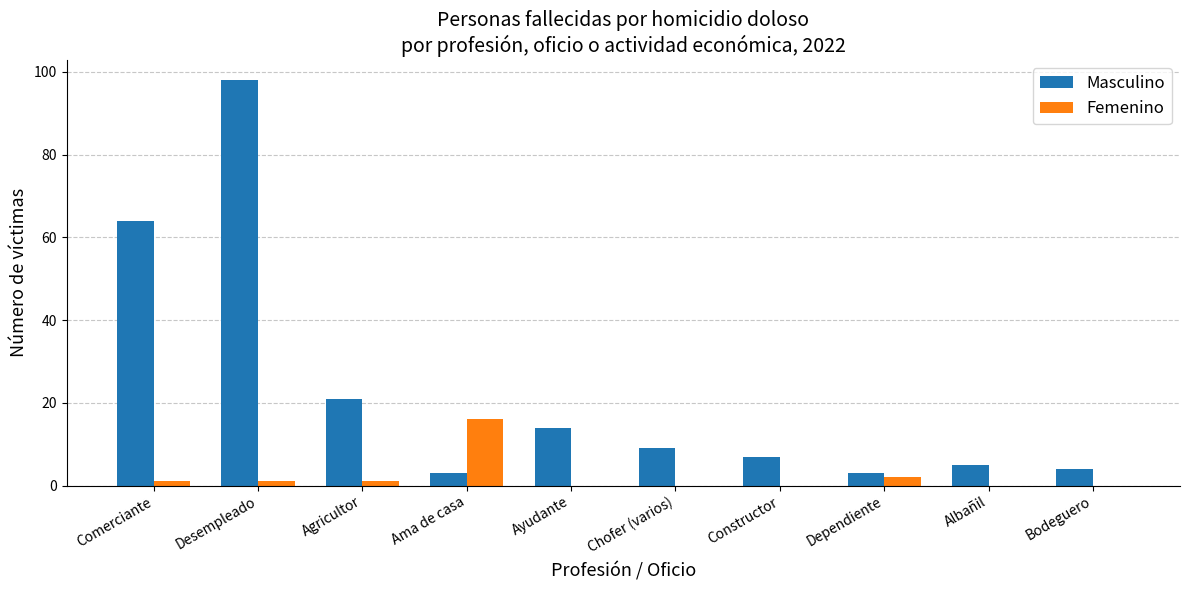

What is the difference between the Masculino values at Agricultor and Albañil?

16